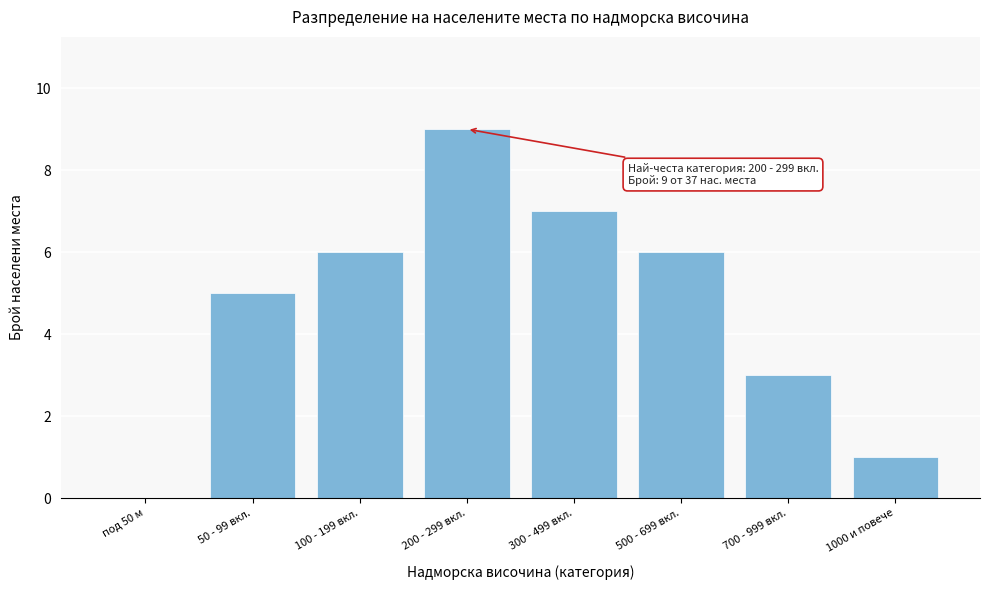

Reading right to left, what are all the values shown in this chart?

1000 и повече=1	700 - 999 вкл.=3	500 - 699 вкл.=6	300 - 499 вкл.=7	200 - 299 вкл.=9	100 - 199 вкл.=6	50 - 99 вкл.=5	под 50 м=0